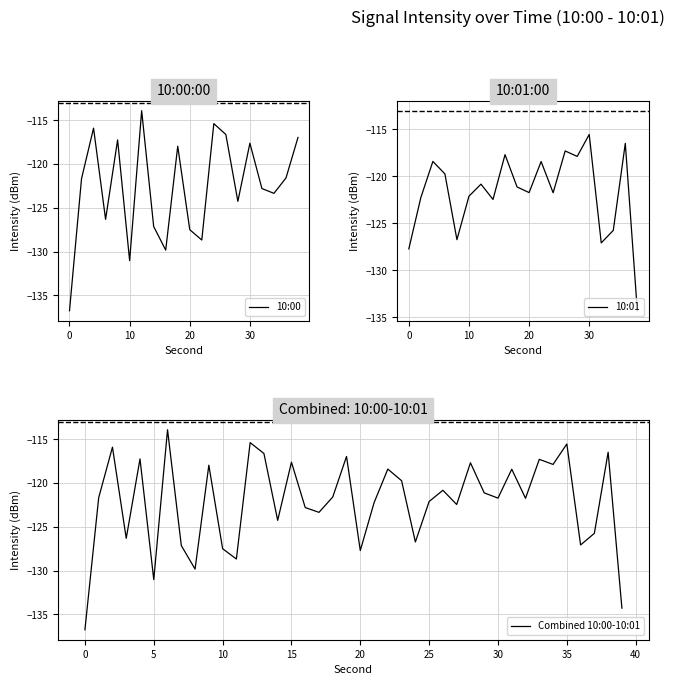

Which category has the highest value in the 10:01 series?

30